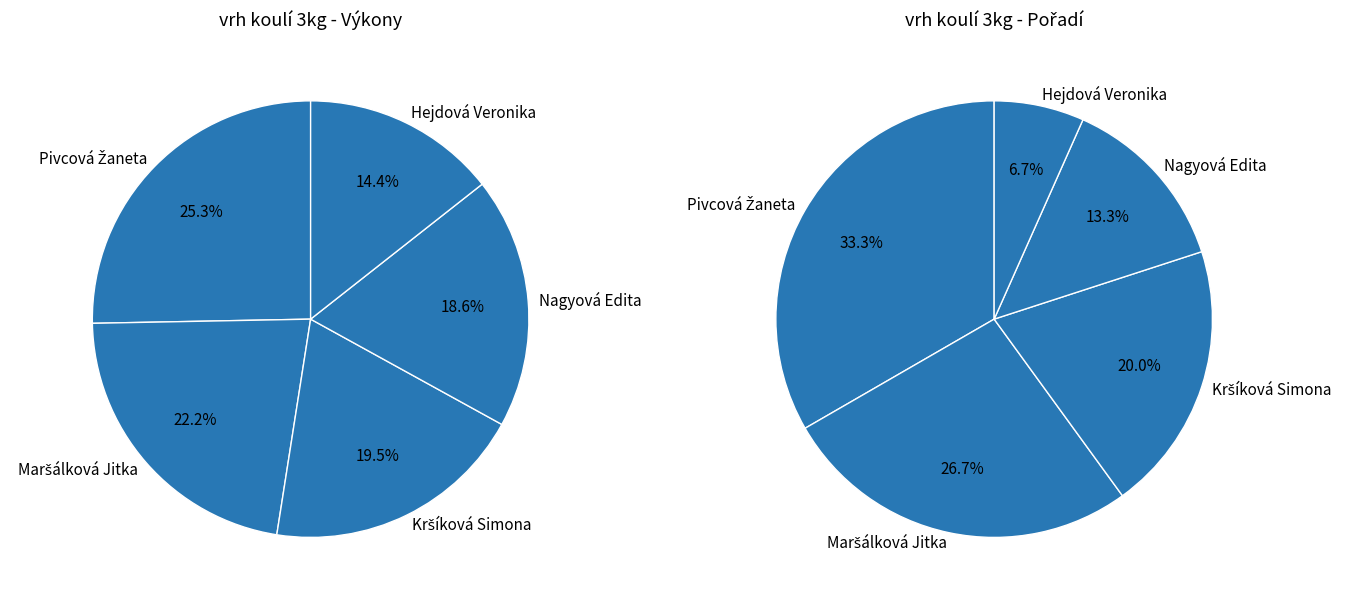

Which has a higher value, Kršíková Simona or Nagyová Edita?

Kršíková Simona